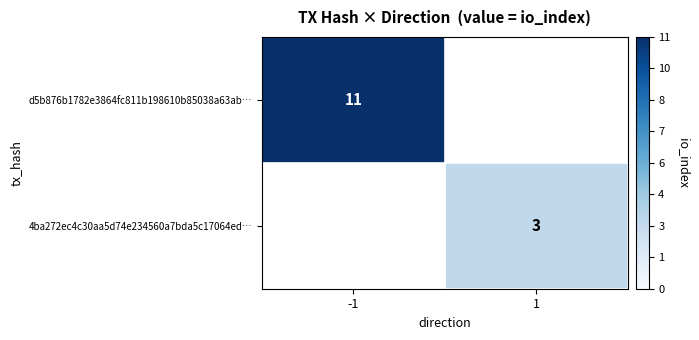

True or false: 4ba272ec4c30aa5d74e234560a7bda5c17064ed… has a value of 5 at 1.

False